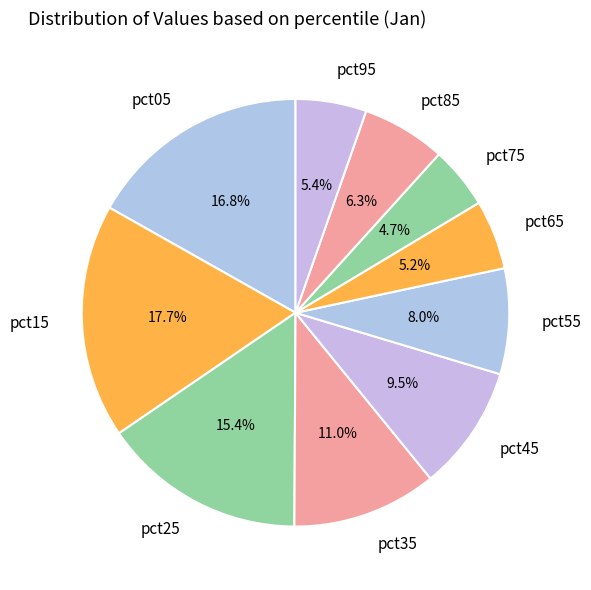

What percentage do pct55 and pct75 together represent?

12.7%